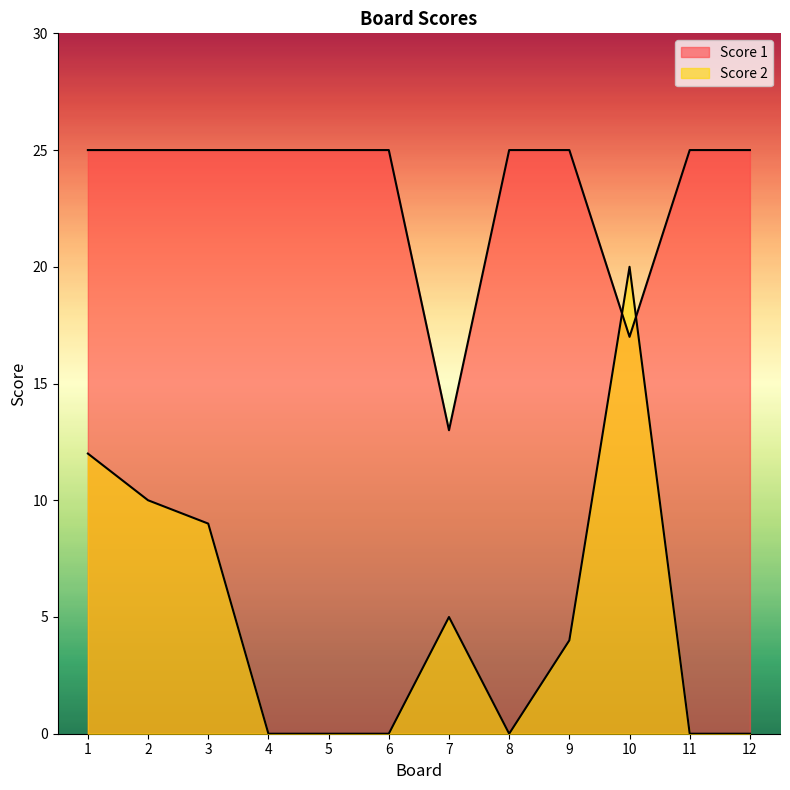

List the series in order of their peak value, lowest first.

Score 2, Score 1